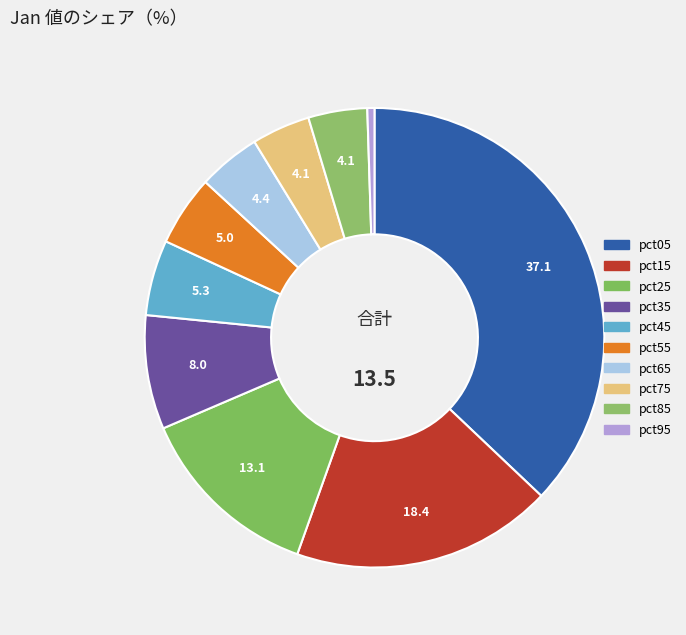

What is the total percentage of pct15 and pct95?

18.9%